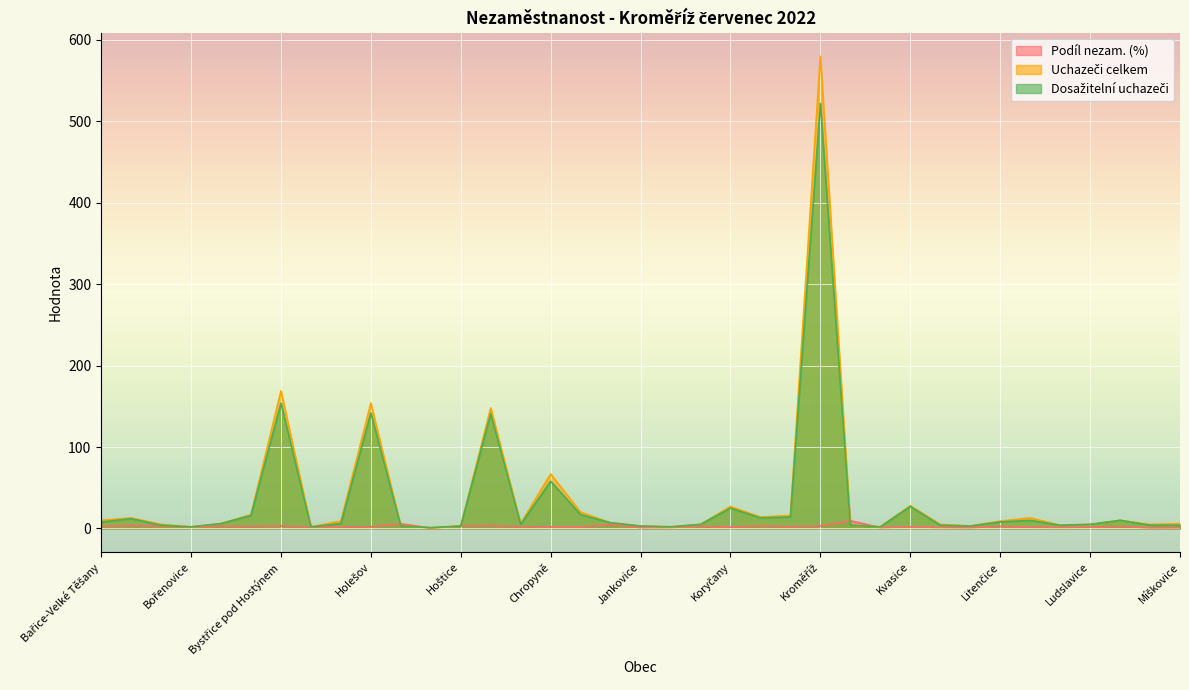

What is the total value across all series at Kroměříž?

1105.0